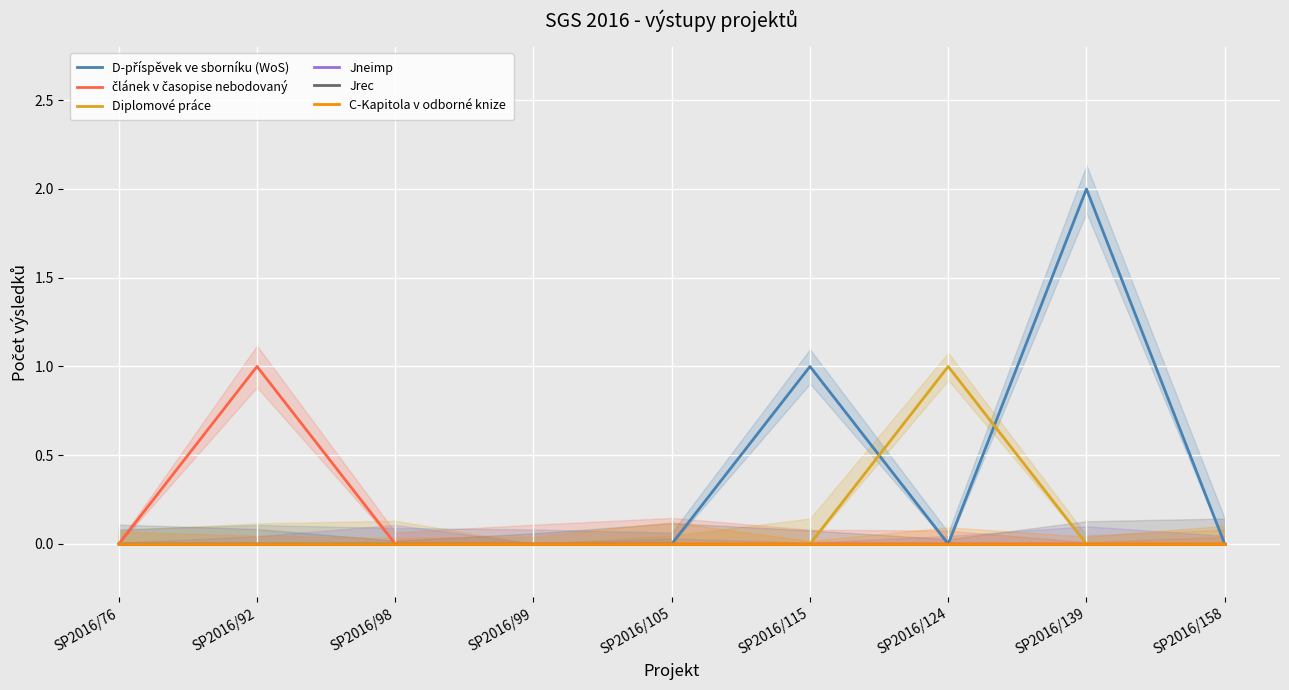

True or false: D-příspěvek ve sborníku (WoS) has a value of -1 at SP2016/76.

False